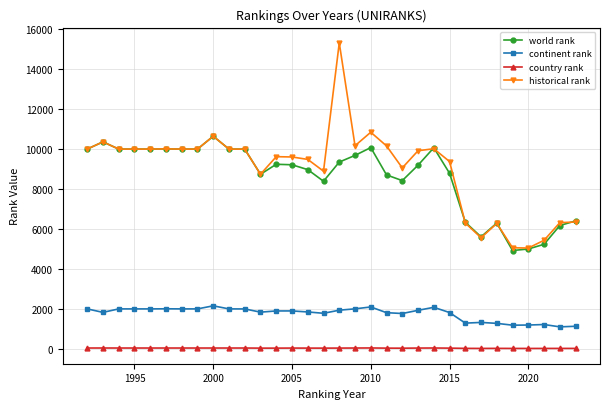

Rank the series by their maximum value, from lowest to highest.

country rank, continent rank, world rank, historical rank